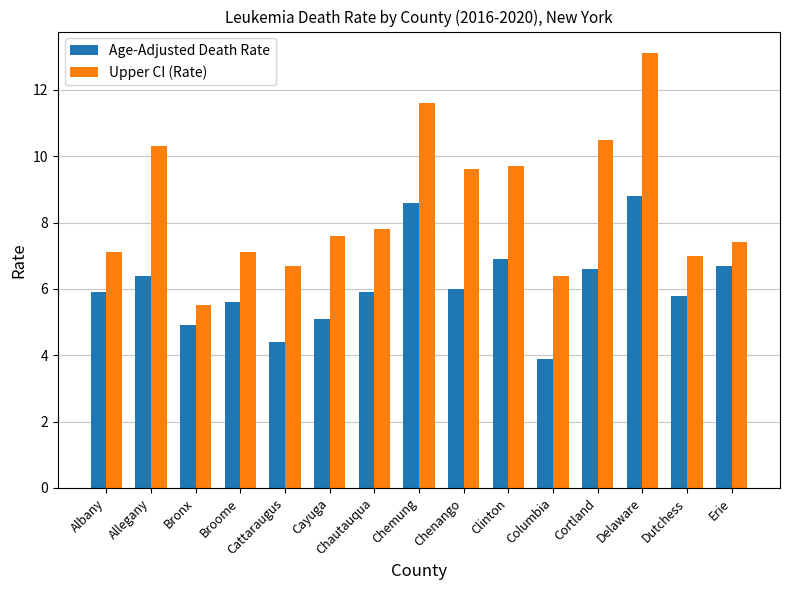

List the series in order of their overall mean, highest first.

Upper CI (Rate), Age-Adjusted Death Rate